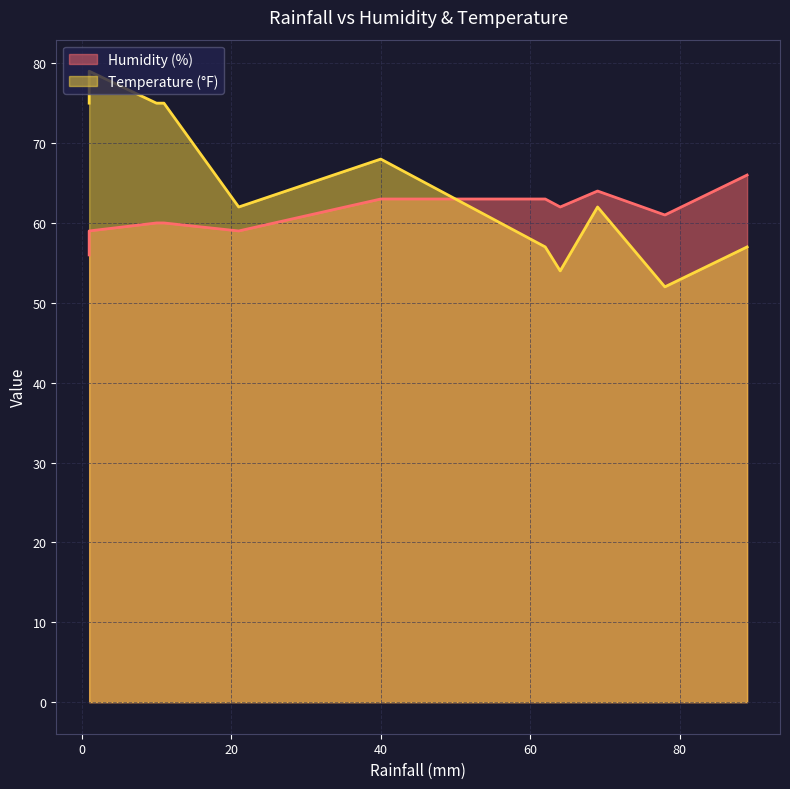

In Humidity (%), how many points are higher than both neighbors (excluding endpoints)?

2